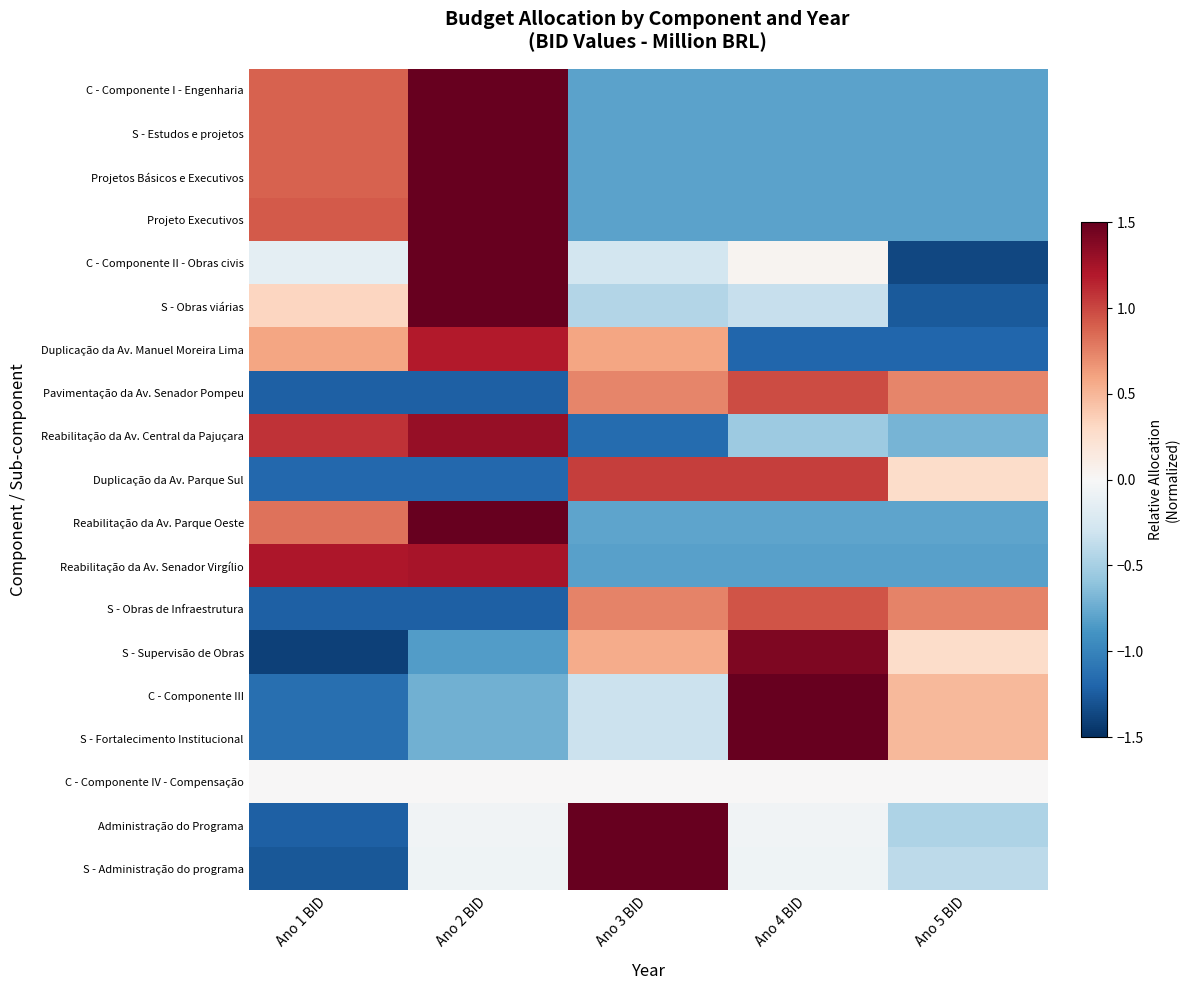

At how many categories does at least one series exceed 1?

4